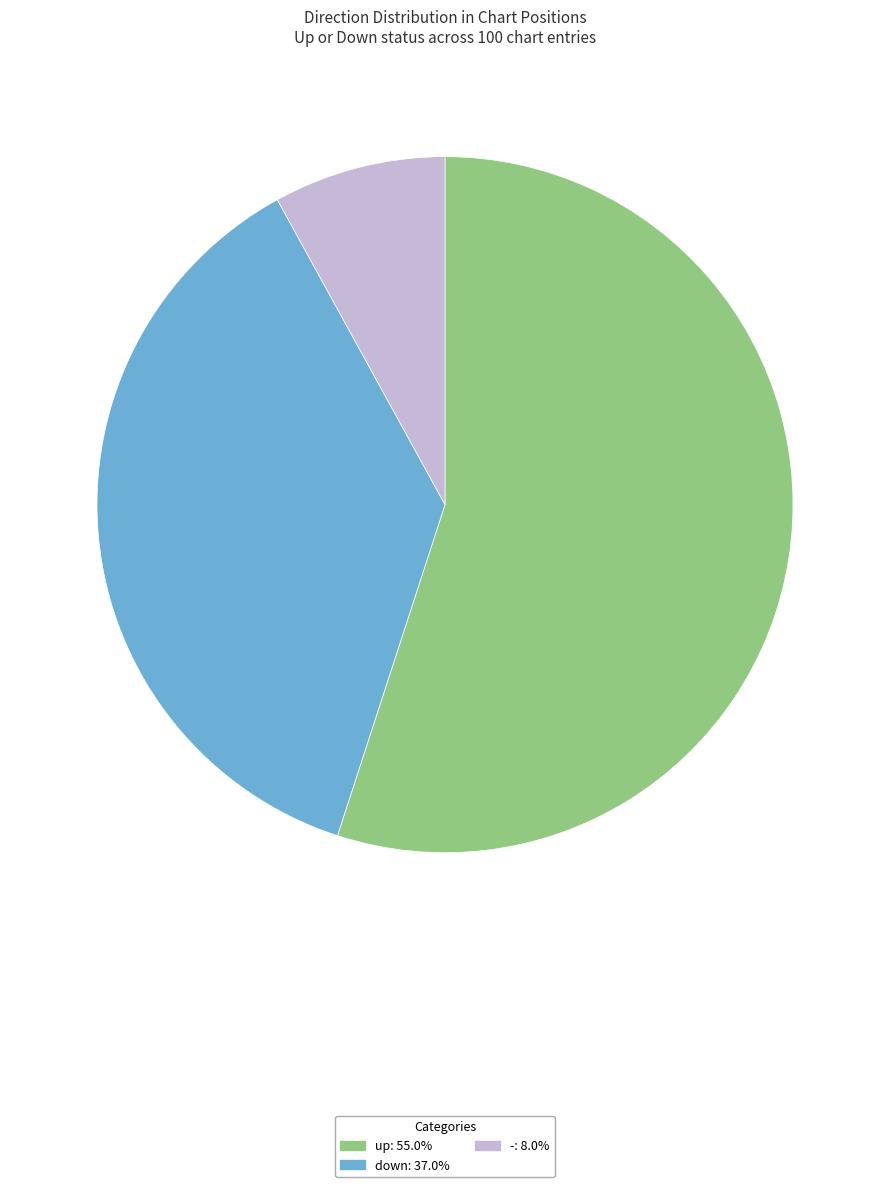

What is the ratio of the value at - to the value at down?

0.2